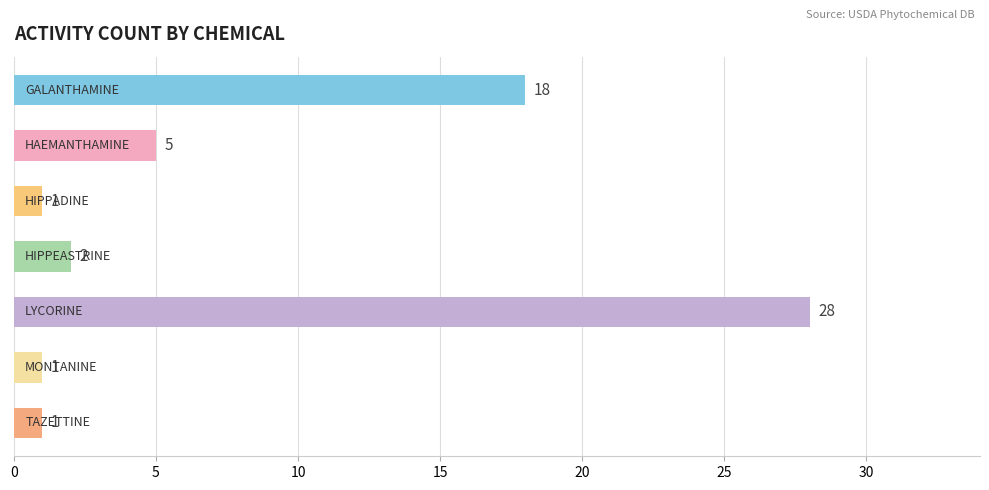

What is the difference between the second highest and minimum values?

17